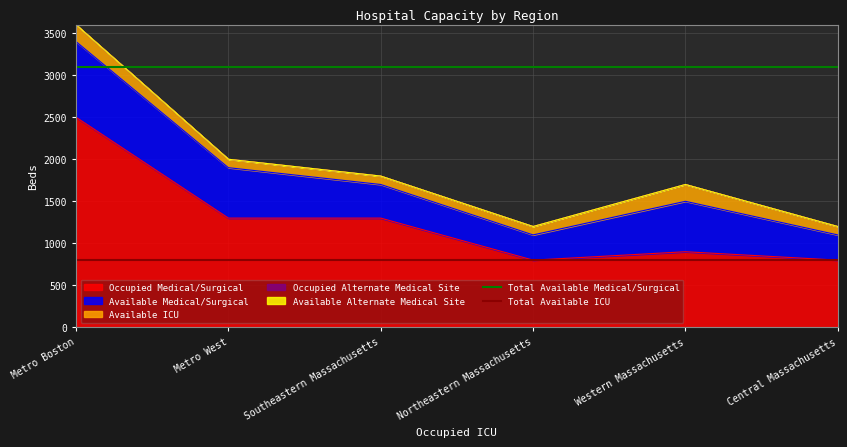

What is the minimum value for Occupied Medical/Surgical?

800